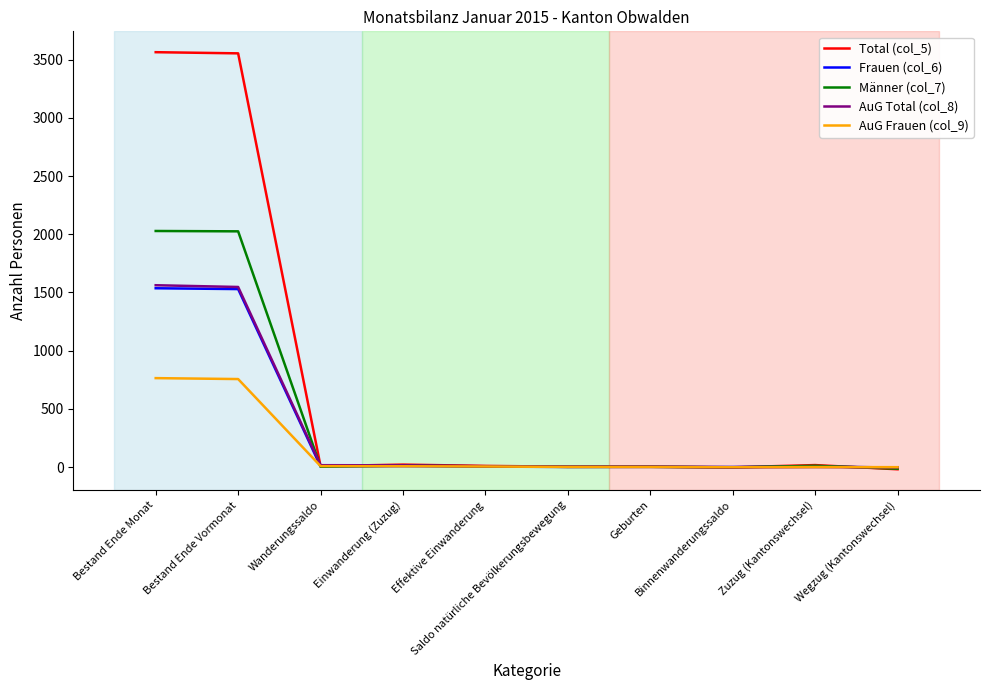

Which series has the largest total across all categories?

Total (col_5)